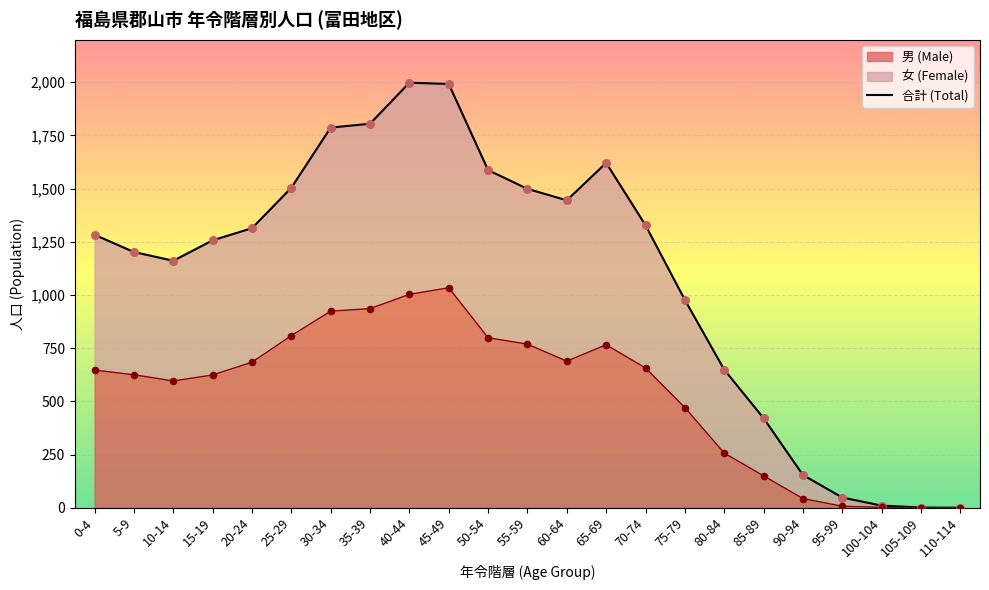

Which has a higher value, 95-99 or 25-29?

25-29